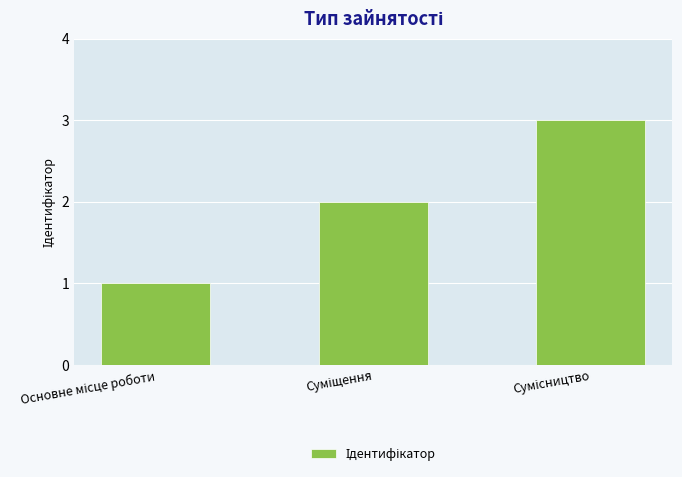

What is the sum of all values?

6